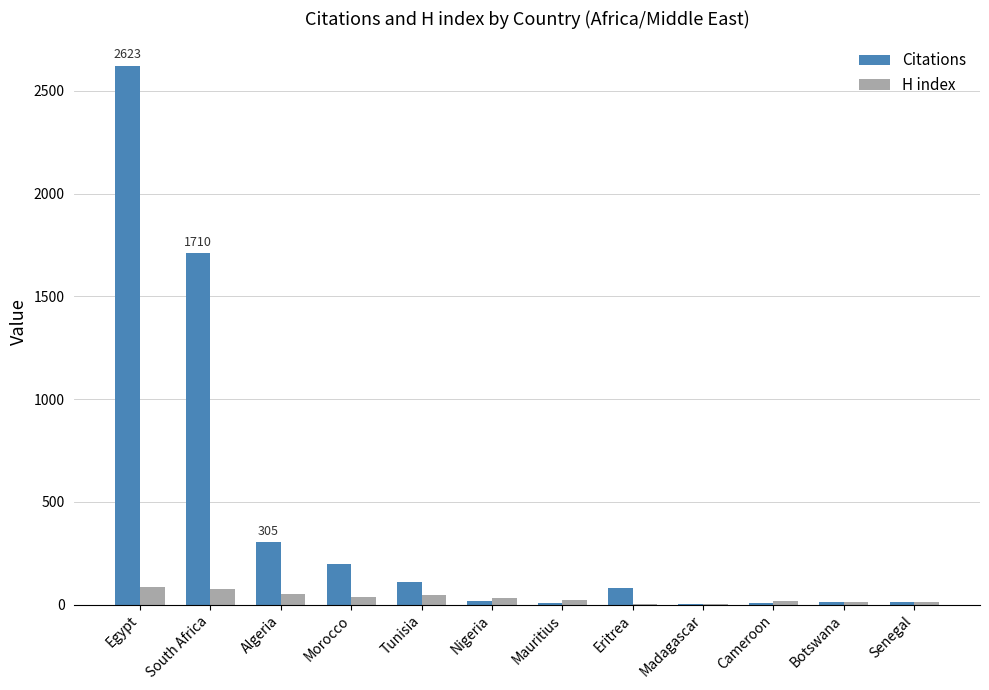

Is it true that Citations equals 1710 at South Africa?

True